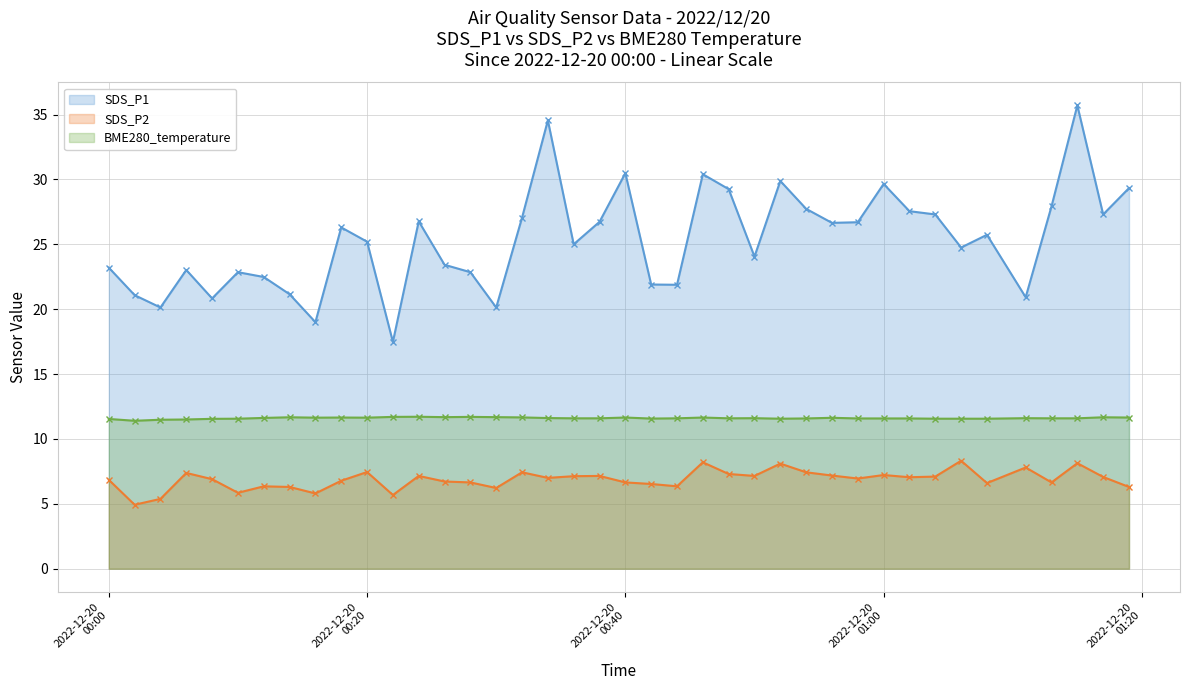

List the series in order of their overall mean, lowest first.

SDS_P2, BME280_temperature, SDS_P1